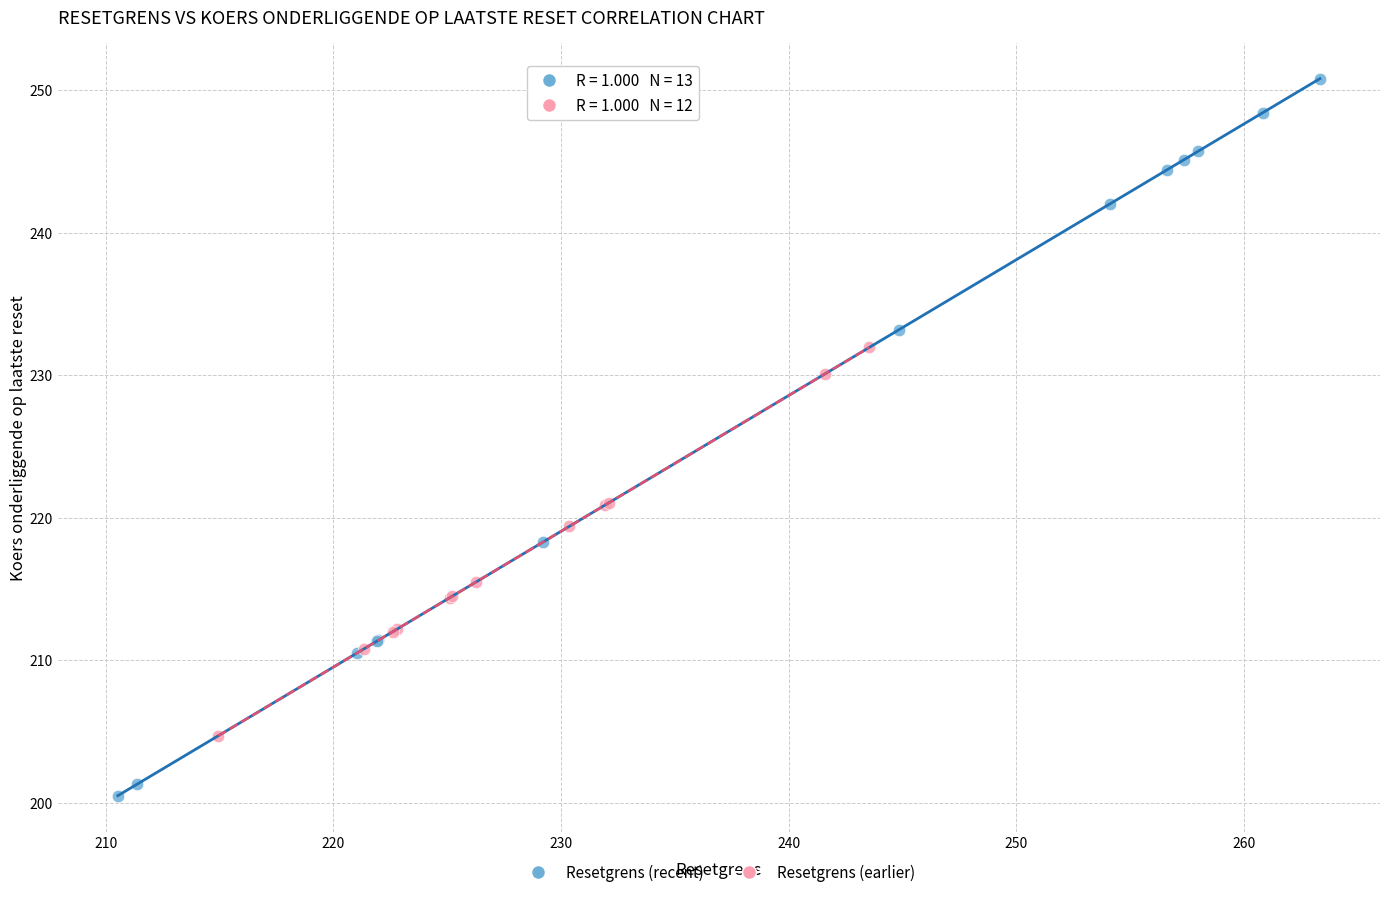

Which series has the largest Y range (max minus min)?

Resetgrens (recent)